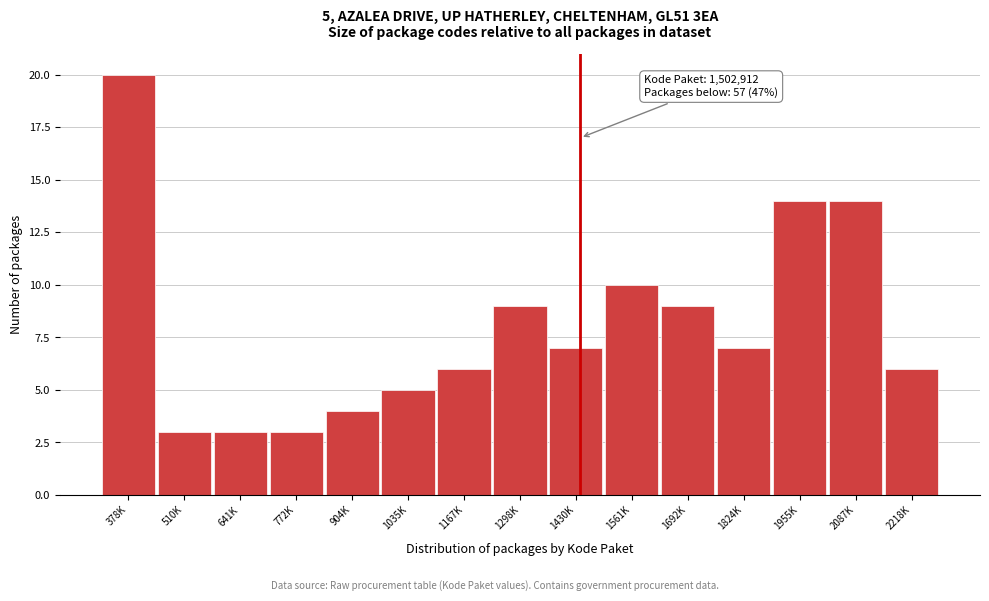

Reading left to right, transcribe all the data shown in this chart.

378K=20	510K=3	641K=3	772K=3	904K=4	1035K=5	1167K=6	1298K=9	1430K=7	1561K=10	1692K=9	1824K=7	1955K=14	2087K=14	2218K=6